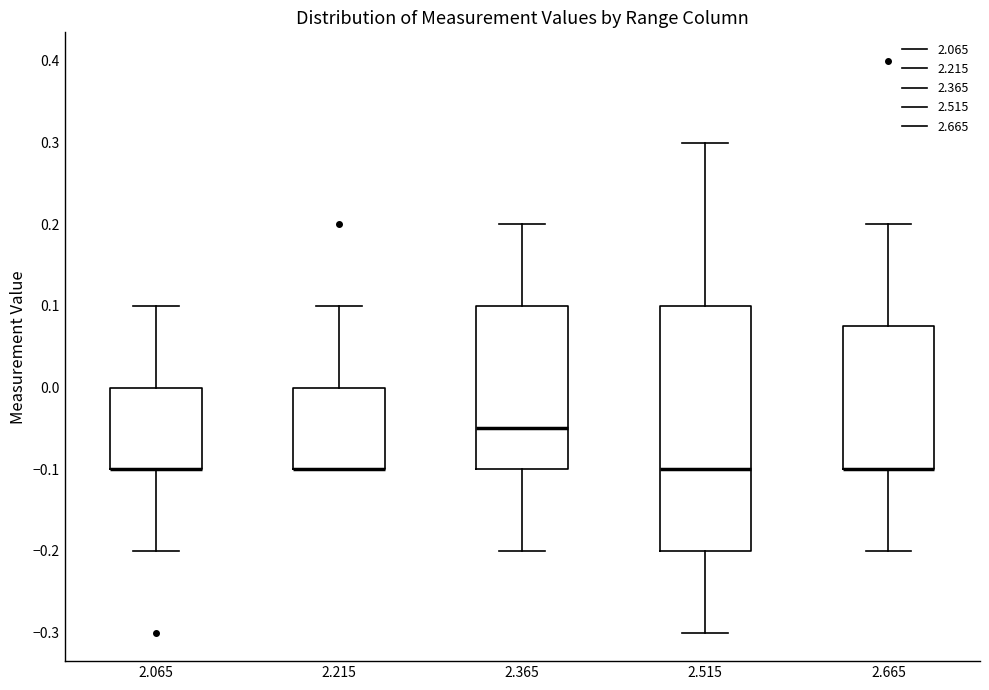

Where is the lower edge of the box at x = 2.365 on the y-axis? The values are not printed on the chart, so give them approximately, as read against the axis.

-0.10